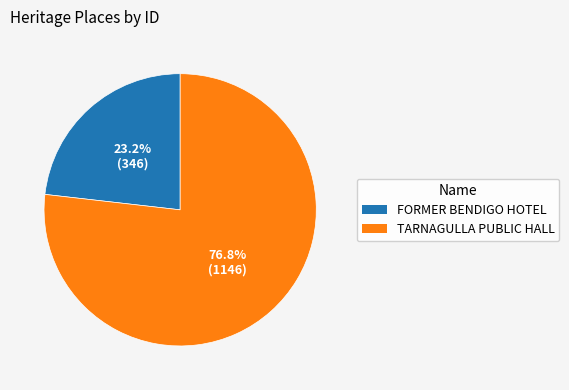

Does FORMER BENDIGO HOTEL represent more than half of the total?

No